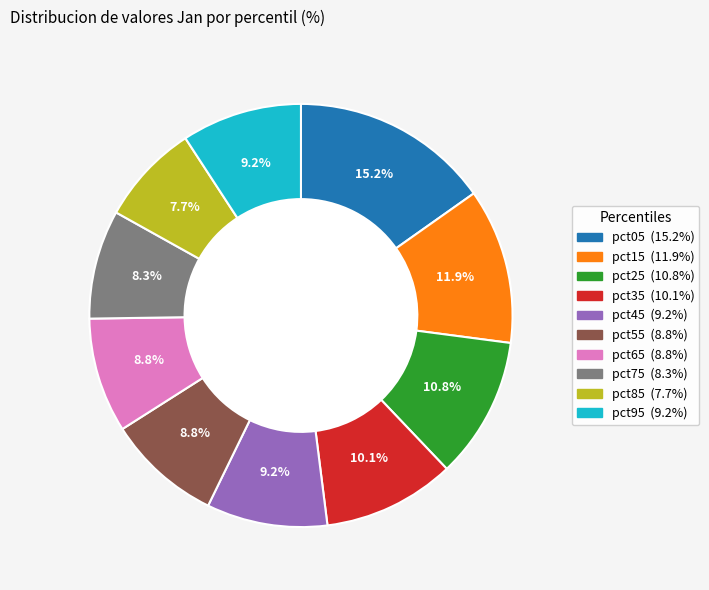

To the nearest percent, what portion does pct95 represent?

9%